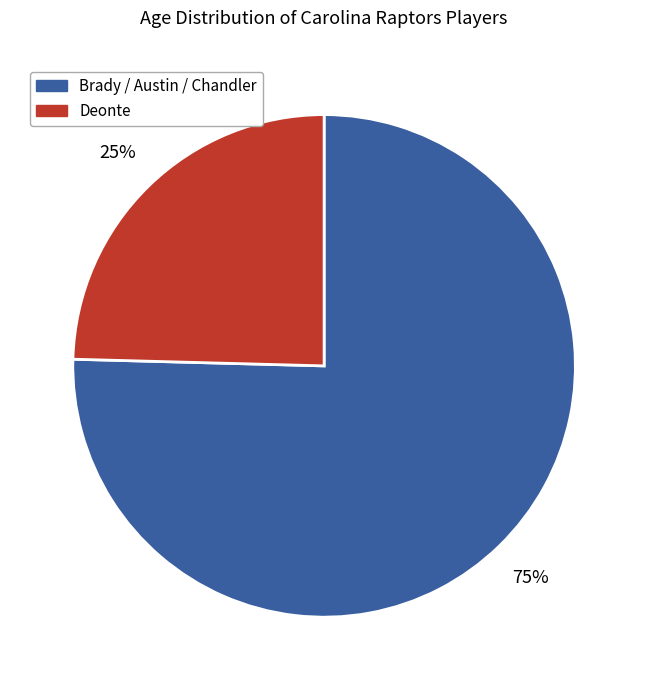

To the nearest percent, what is the average slice percentage?

50%